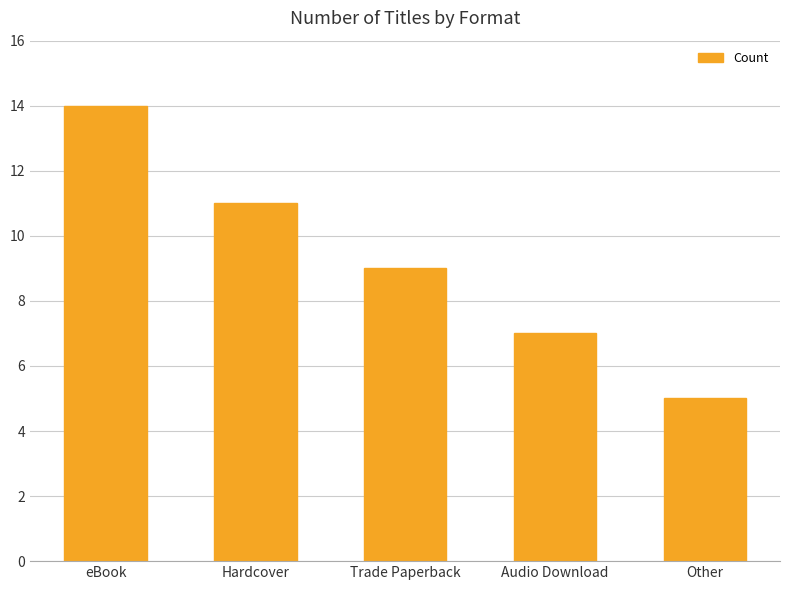

Rank the categories by value from lowest to highest.

Other, Audio Download, Trade Paperback, Hardcover, eBook